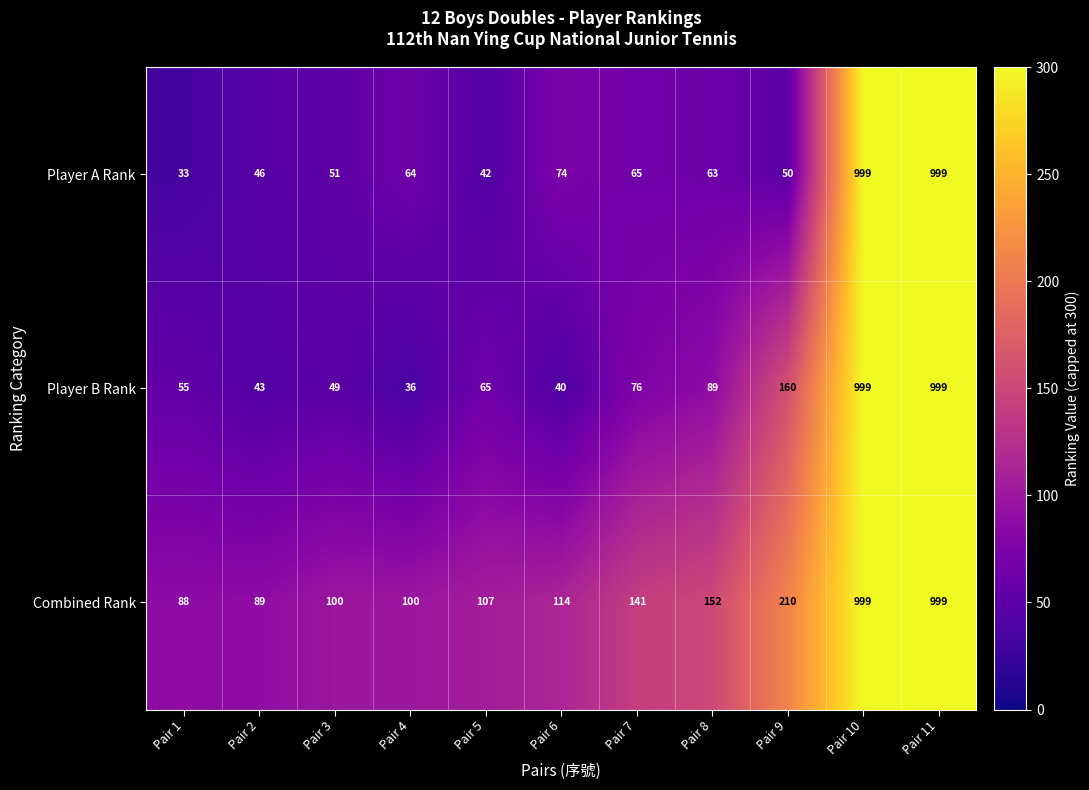

Which series changed the most between Pair 9 and Pair 10?

Player A Rank